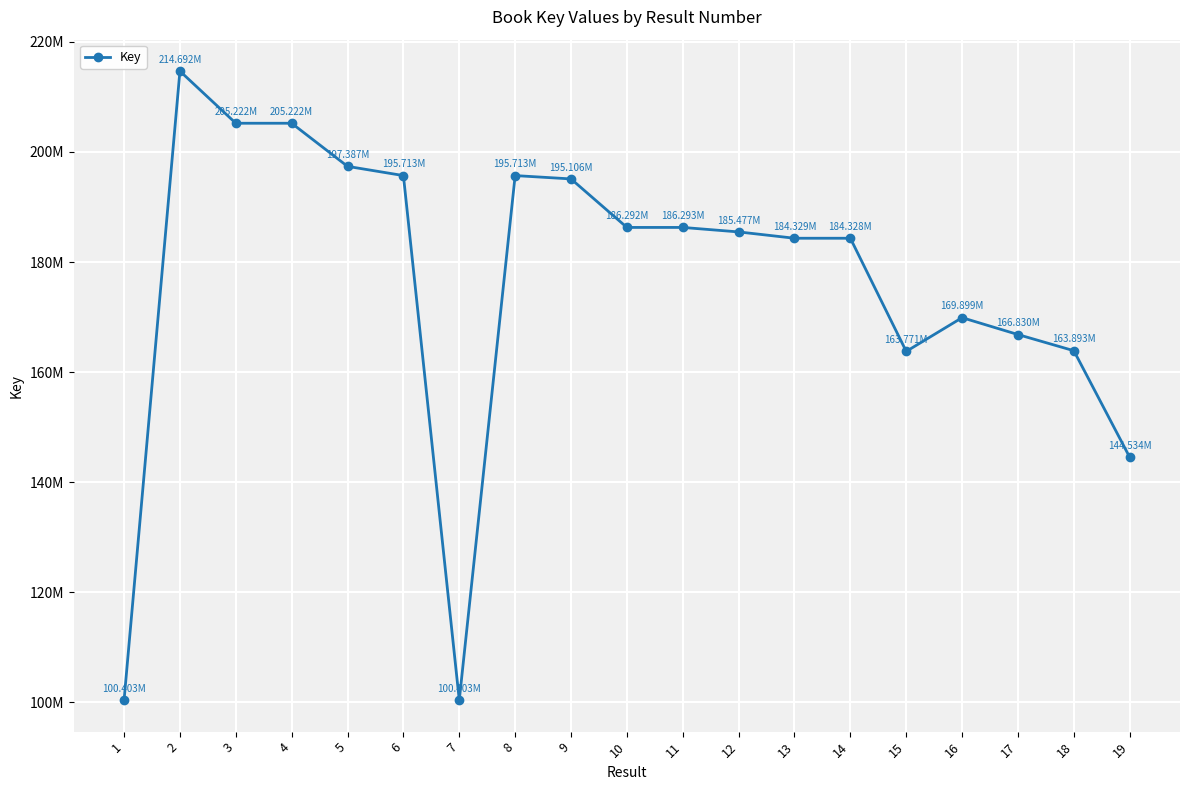

Is this an area chart (filled region under the line)?

No